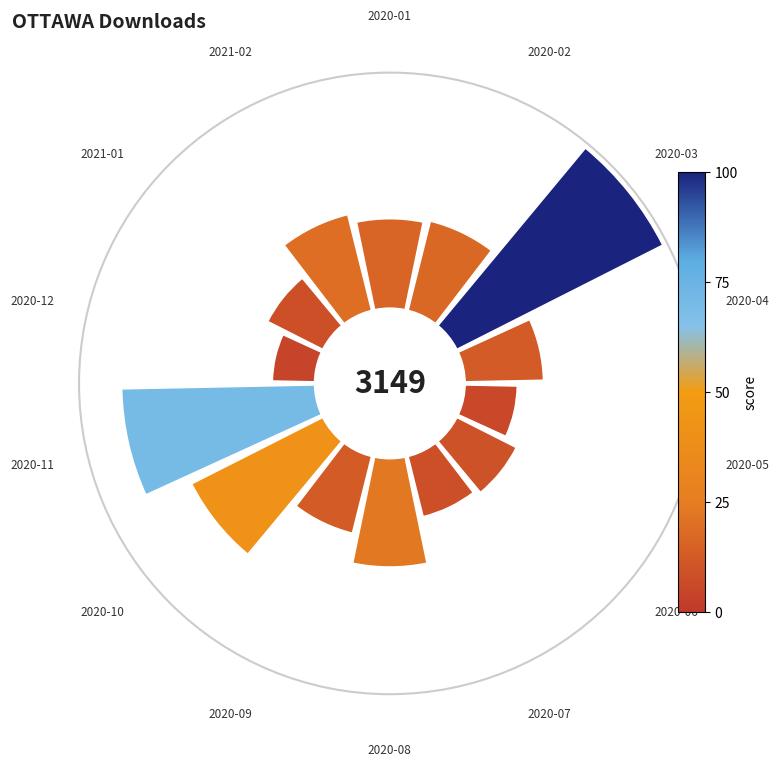

To the nearest percent, what is the combined percentage of 2020-03 and 2020-02?

23%